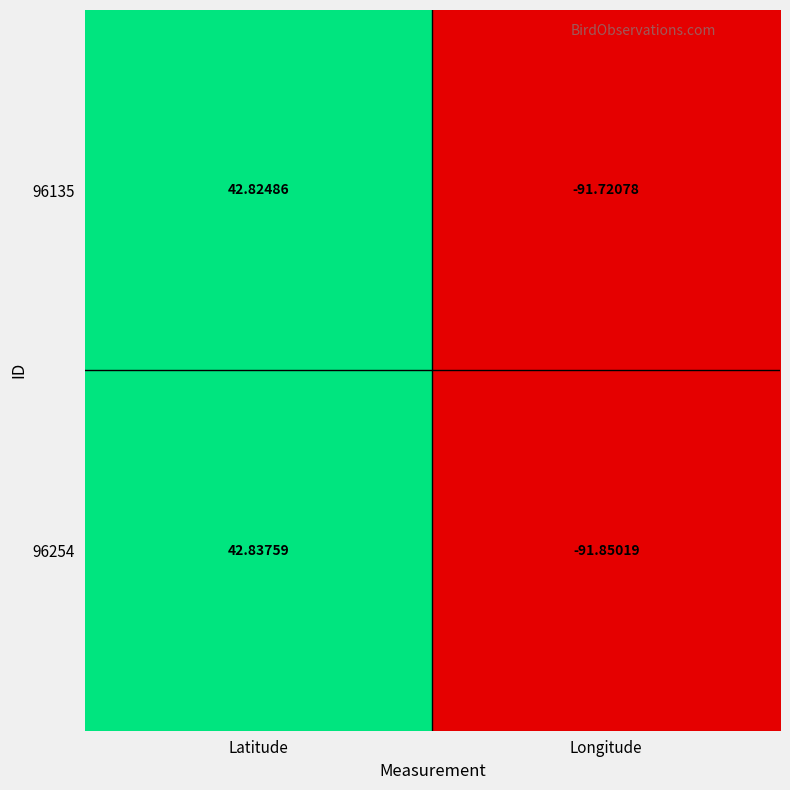

Which category has the lowest value in the 96254 series?

Longitude